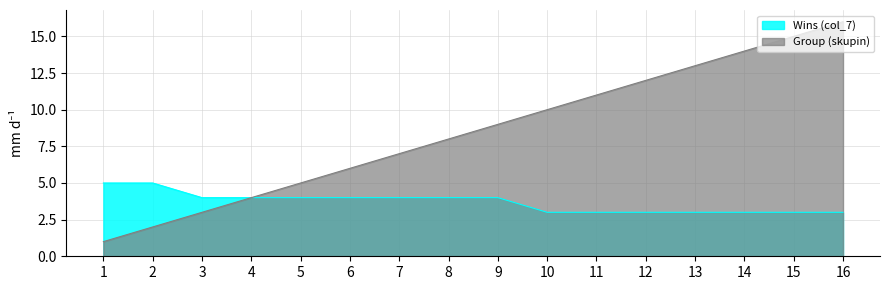

Reading left to right, extract all data points from this chart.

Wins (col_7): 5	5	4	4	4	4	4	4	4	3	3	3	3	3	3	3
Group (skupin): 1	2	3	4	5	6	7	8	9	10	11	12	13	14	15	16